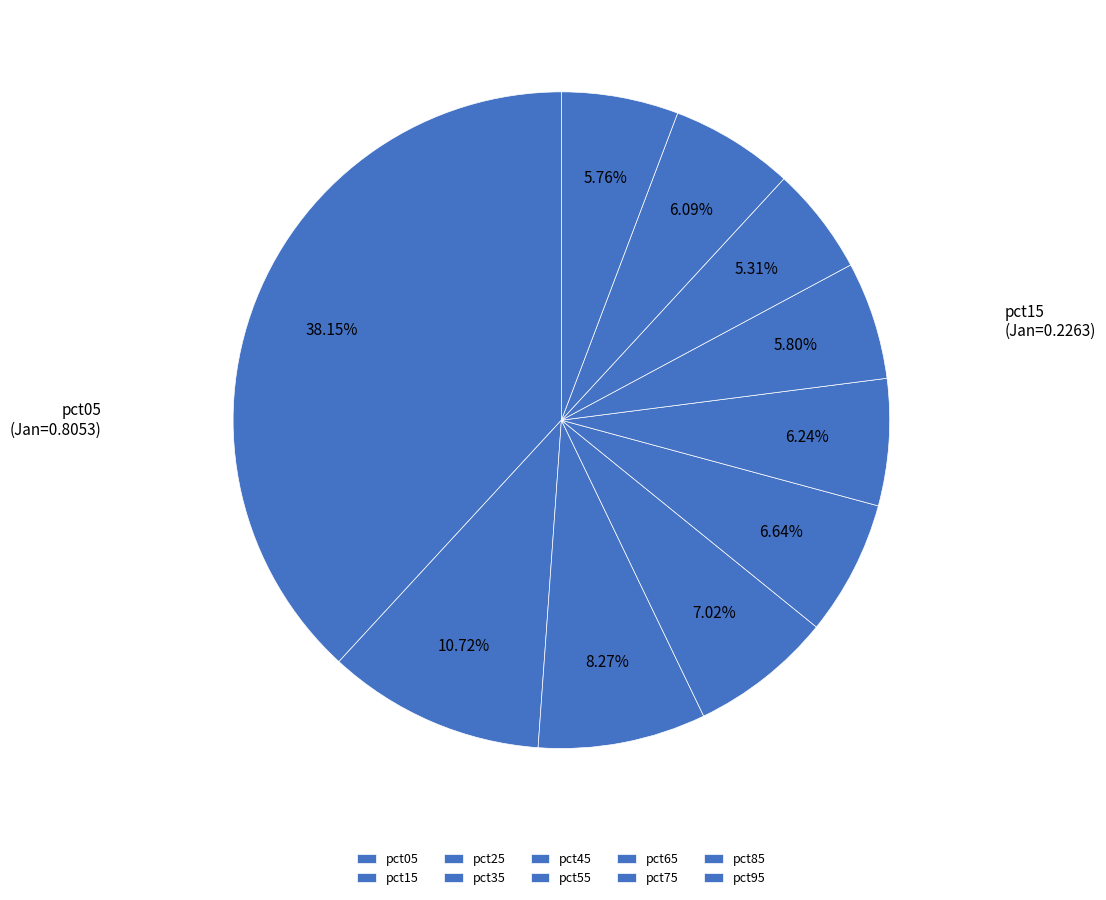

Which category has the biggest portion of the pie?

pct05